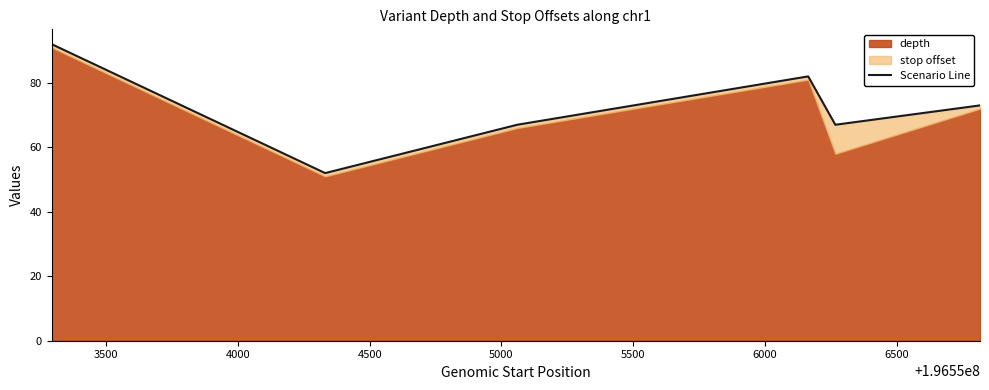

What is the value of the 2nd point from the left?

52